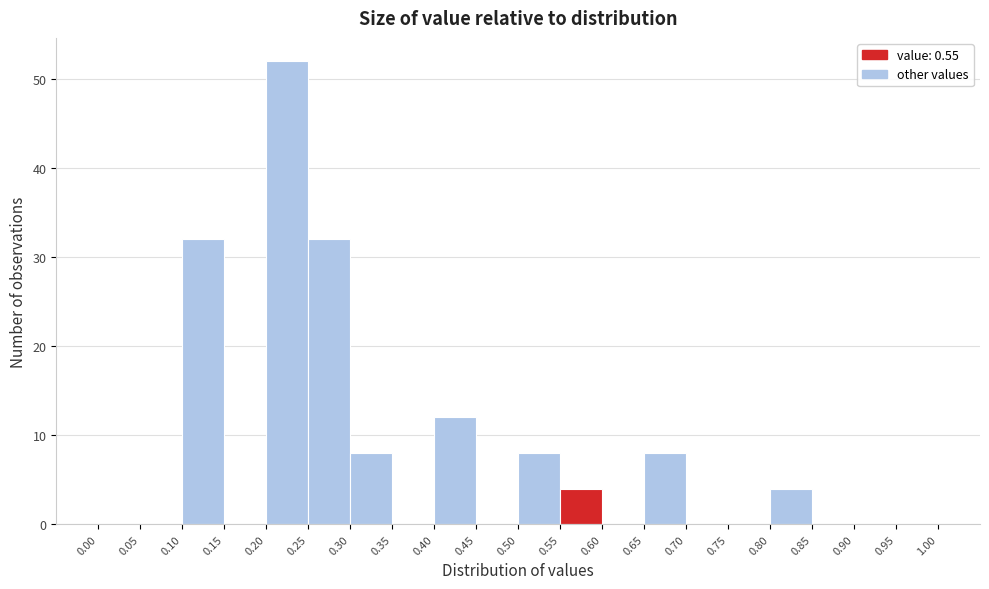

What is the height of the bar covering 0.50 to 0.55 on the x-axis? The values are not printed on the chart, so give them approximately, as read against the axis.

8